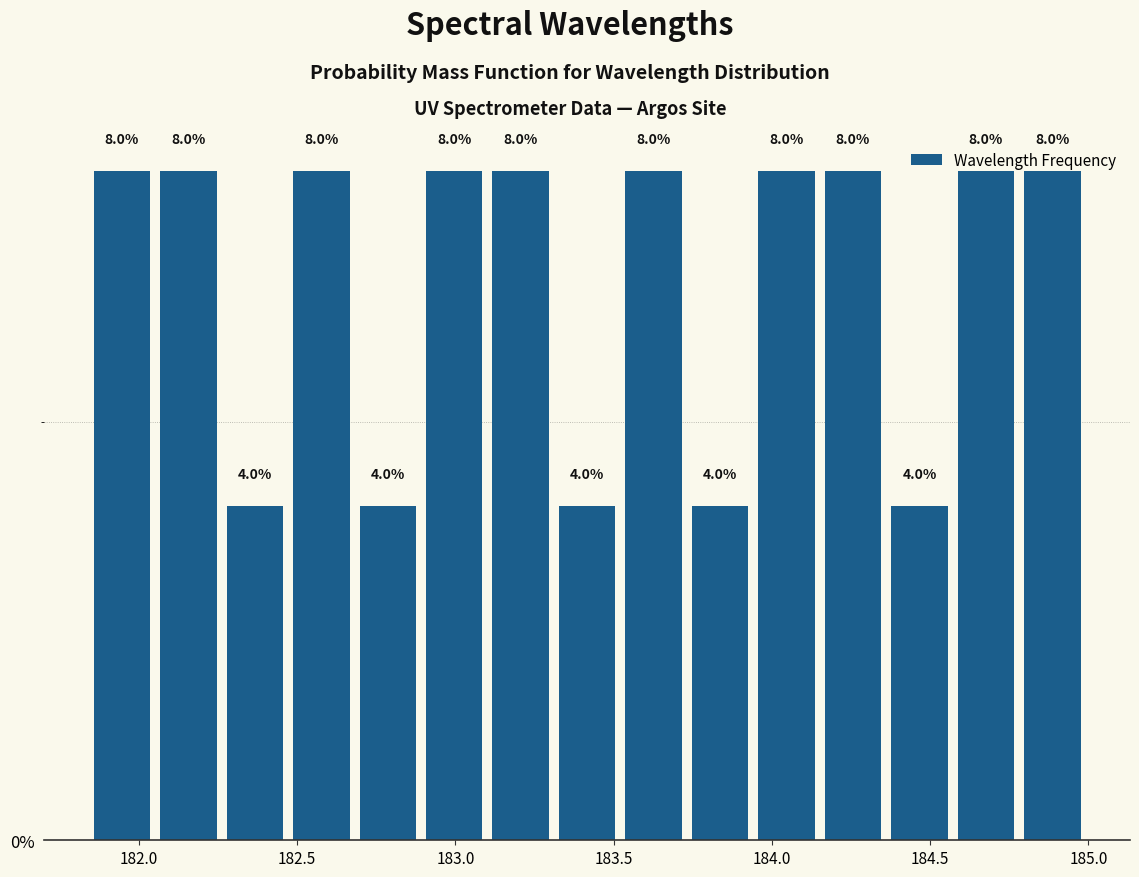

Reading left to right, list every bar in this chart as the range it spans on the x-axis followed by its height. The bar edges are not printed on the chart, so give them approximately, as read against the axis.

181.85 to 182.05: 8.0
182.05 to 182.25: 8.0
182.25 to 182.45: 4.0
182.45 to 182.70: 8.0
182.70 to 182.90: 4.0
182.90 to 183.10: 8.0
183.10 to 183.30: 8.0
183.30 to 183.50: 4.0
183.50 to 183.75: 8.0
183.75 to 183.95: 4.0
183.95 to 184.15: 8.0
184.15 to 184.35: 8.0
184.35 to 184.55: 4.0
184.55 to 184.80: 8.0
184.80 to 185.00: 8.0